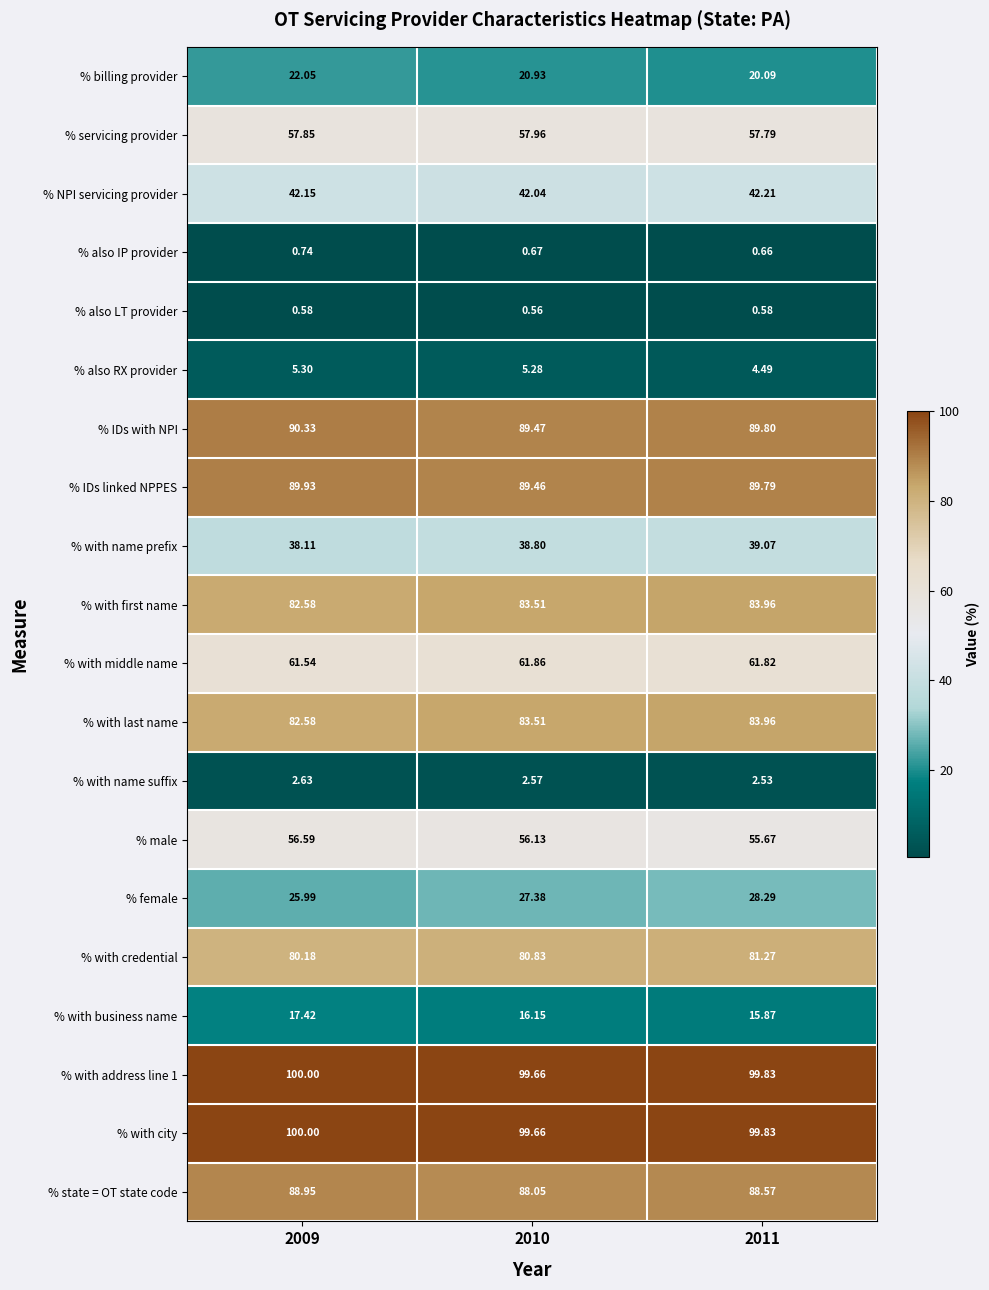

Which series changed the most between 2009 and 2011?

% female